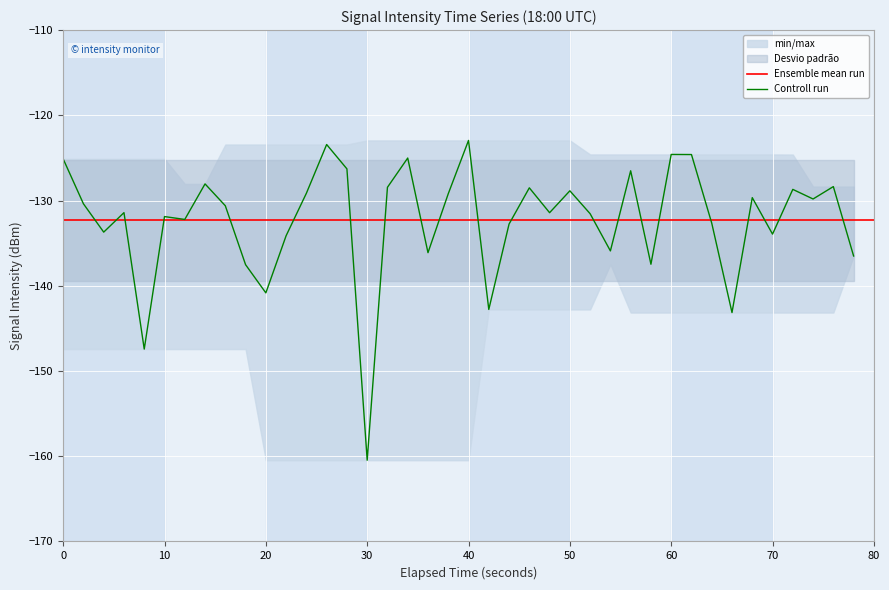

True or false: Controll run has a value of -125.1 at 0.

True